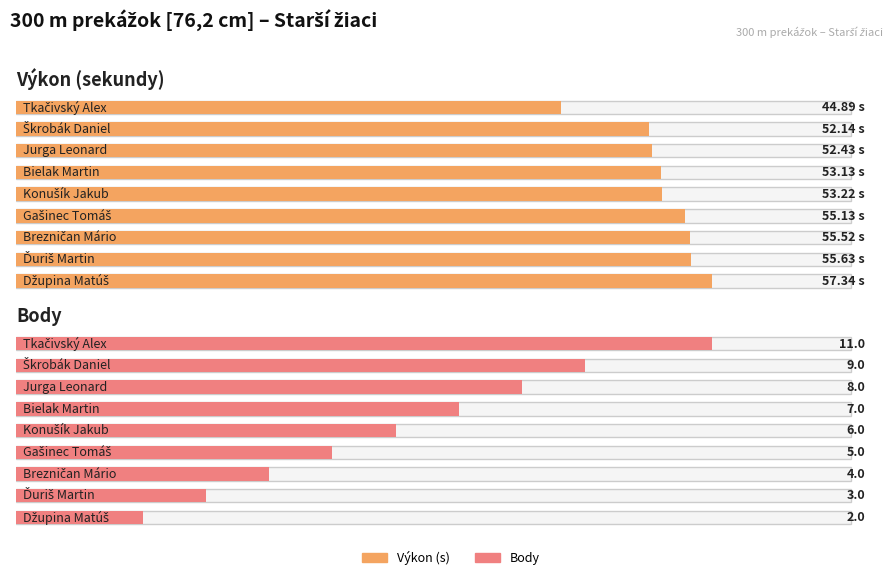

How many bars are there in each group?

2